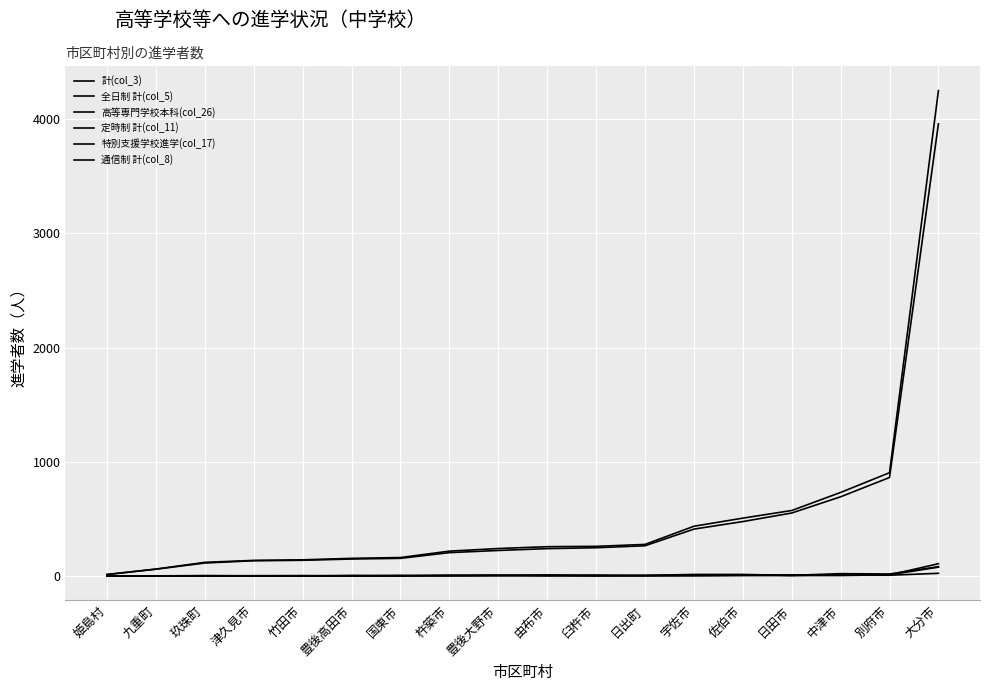

How many distinct data groups are displayed?

6